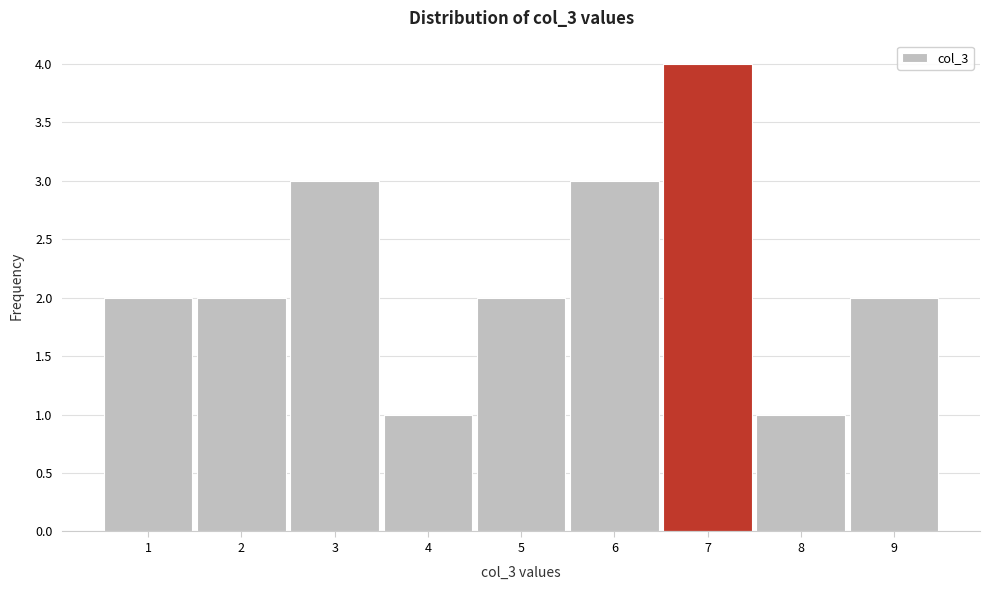

What is the height of the bar covering 7.5 to 8.5 on the x-axis? The values are not printed on the chart, so give them approximately, as read against the axis.

1